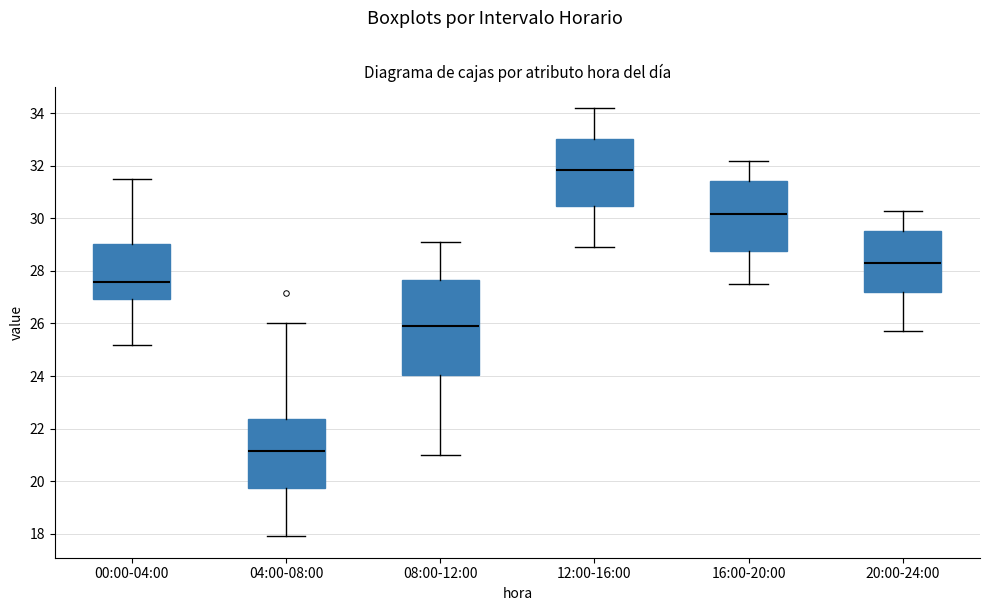

Which box is the tallest, from its lower edge to its upper edge?

08:00-12:00